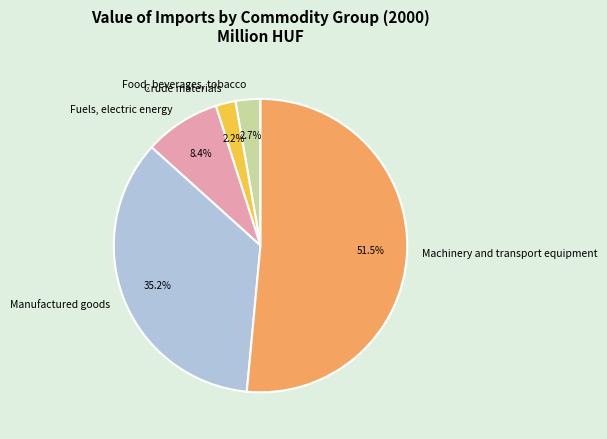

To the nearest percent, what is the average slice percentage?

20%